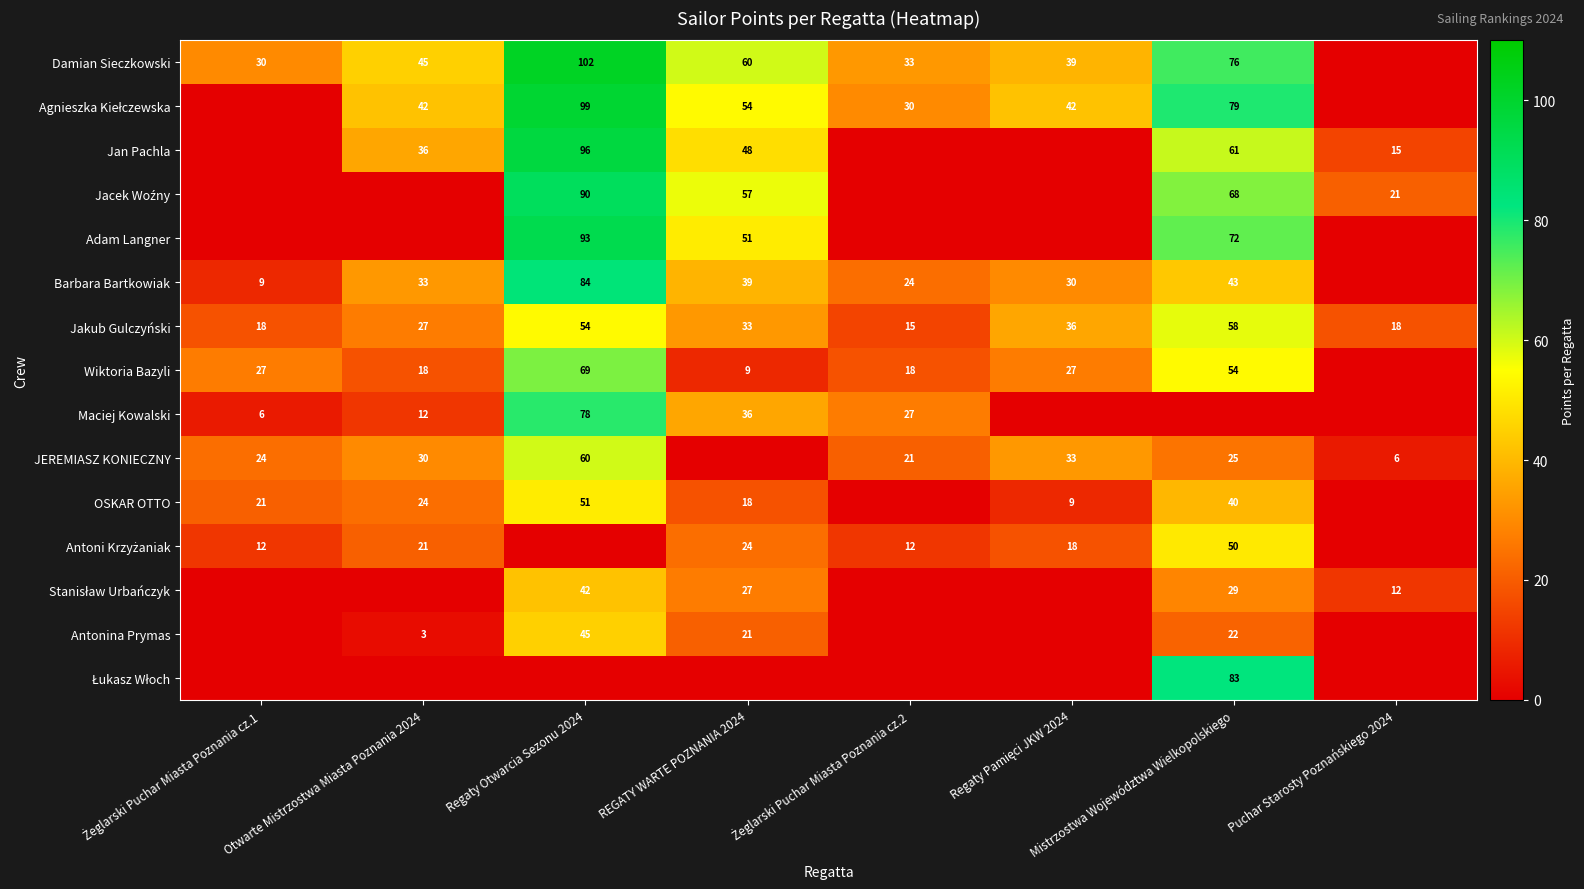

At which category is the sum across all series the highest?

Regaty Otwarcia Sezonu 2024